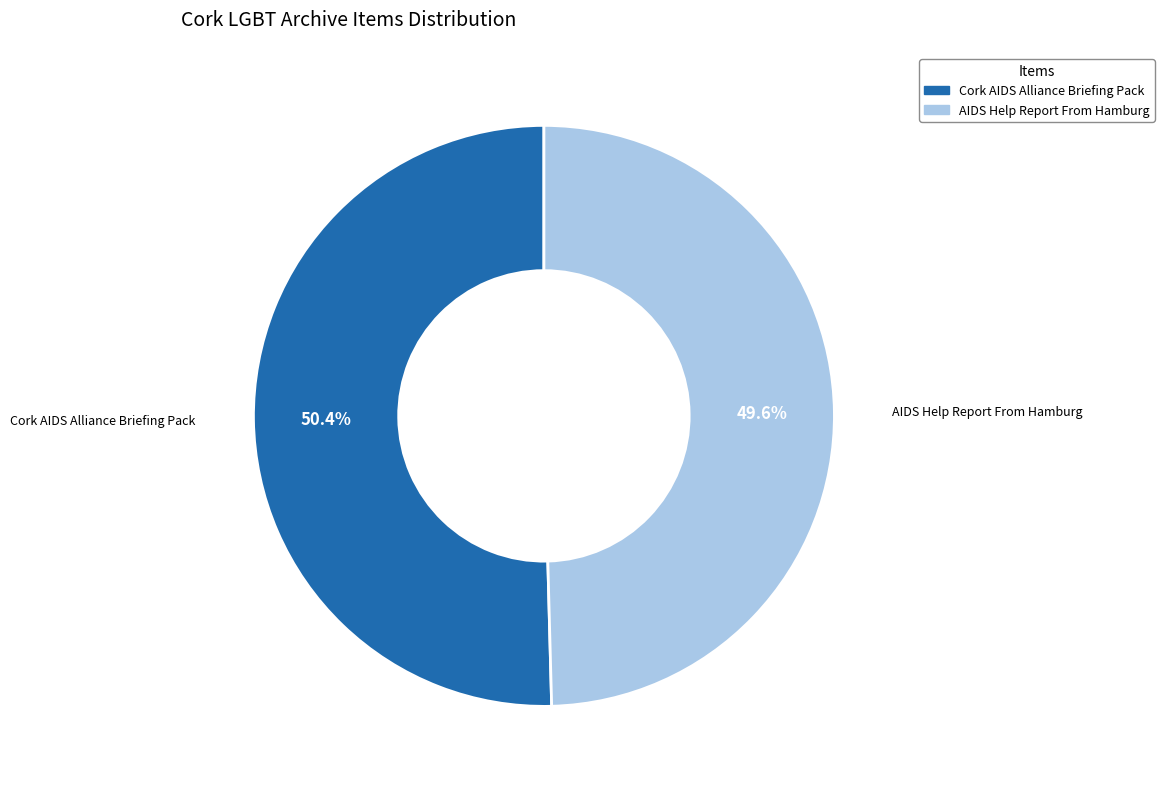

The AIDS Help Report From Hamburg slice represents 50% of the pie. True or false?

True